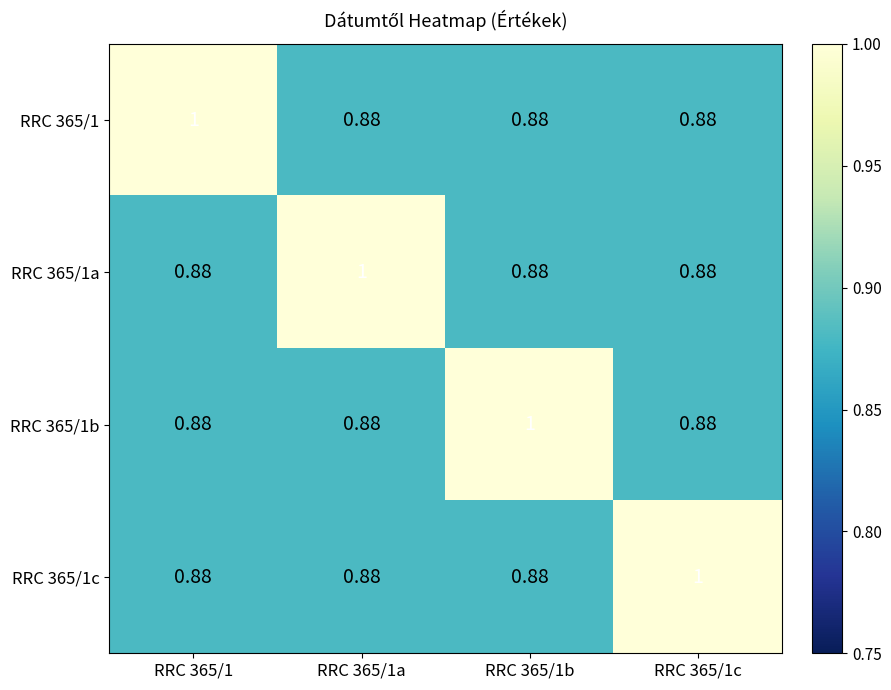

Is the value of RRC 365/1b at RRC 365/1b greater than the value of RRC 365/1 at RRC 365/1a?

Yes